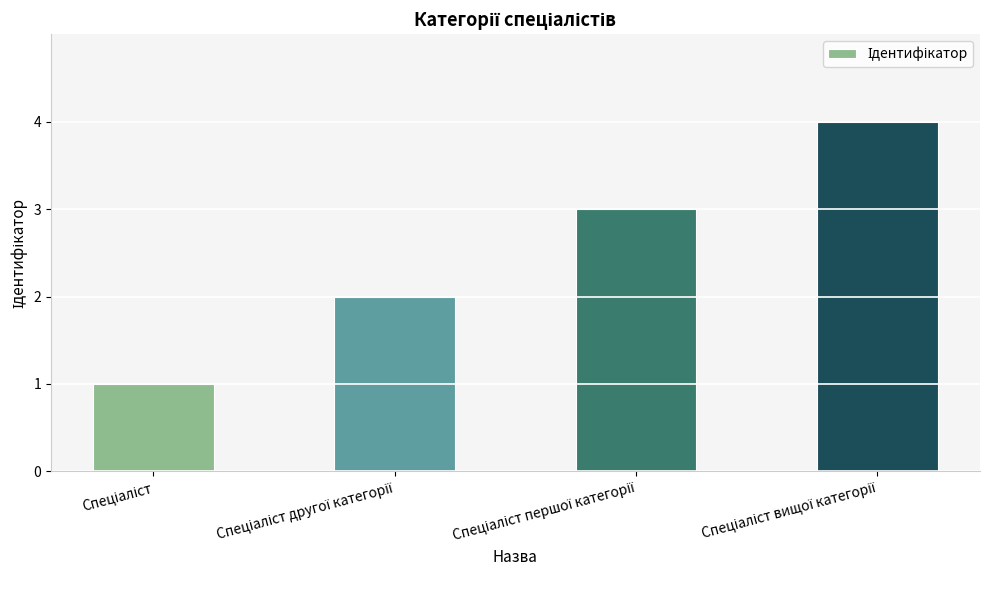

What is the difference between the maximum and minimum values?

3